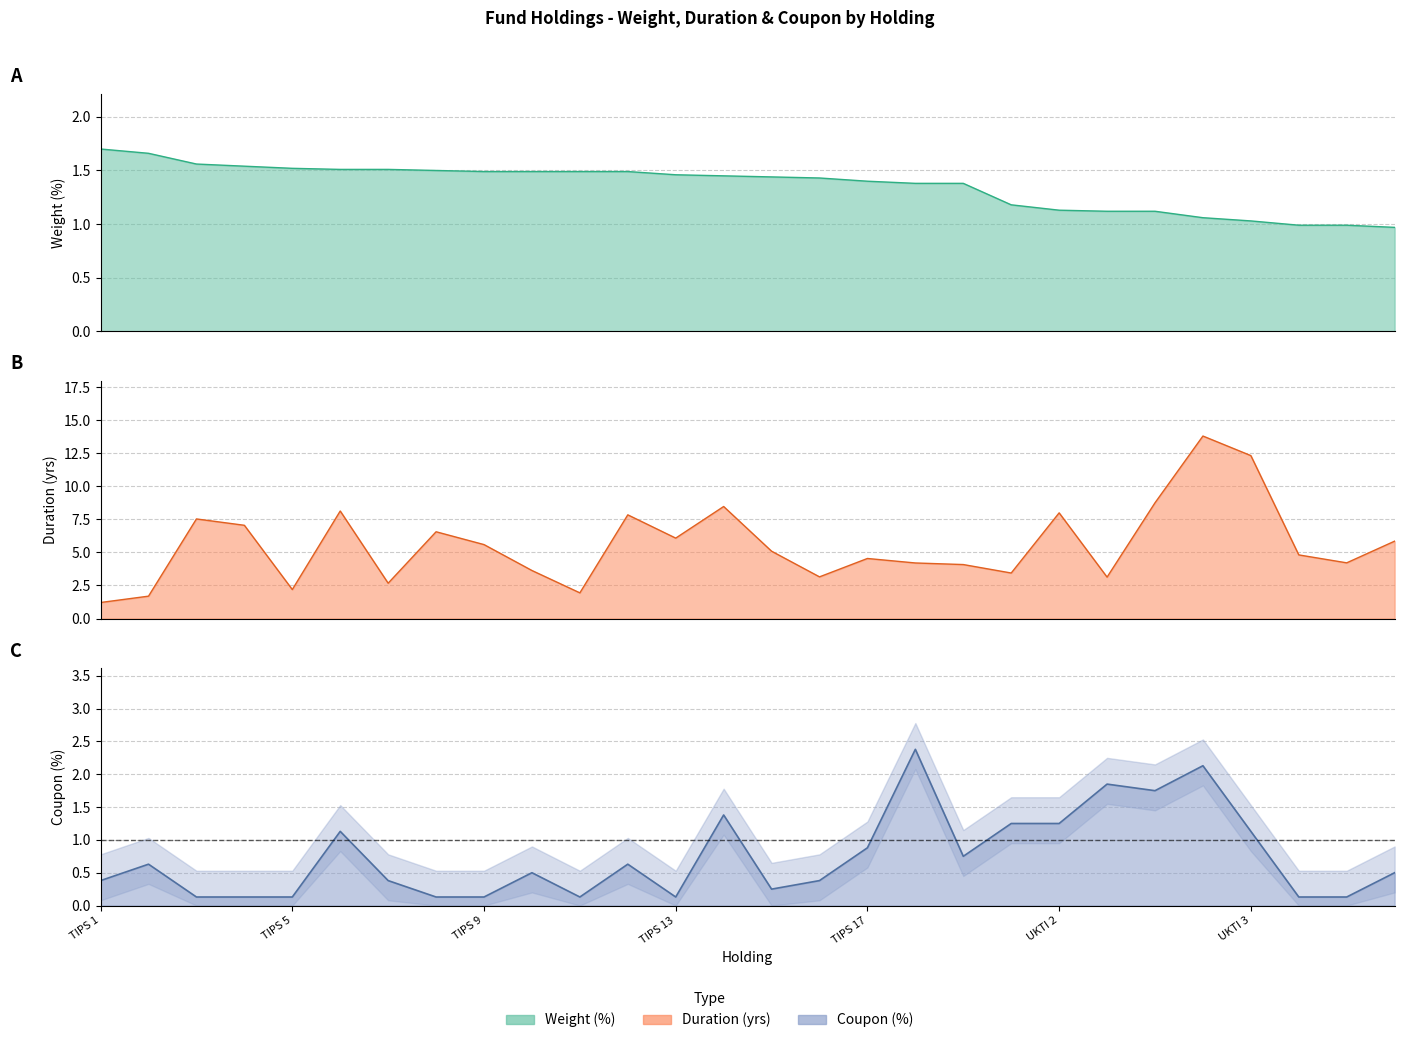

What is the sum of the coupon values at 20 and 10?

1.4